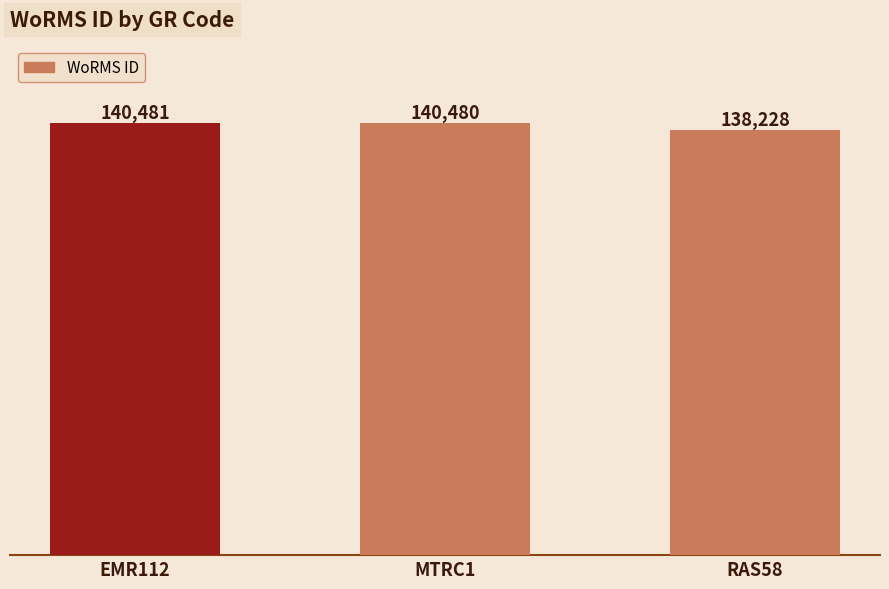

List the labels in order of value, smallest first.

RAS58, MTRC1, EMR112